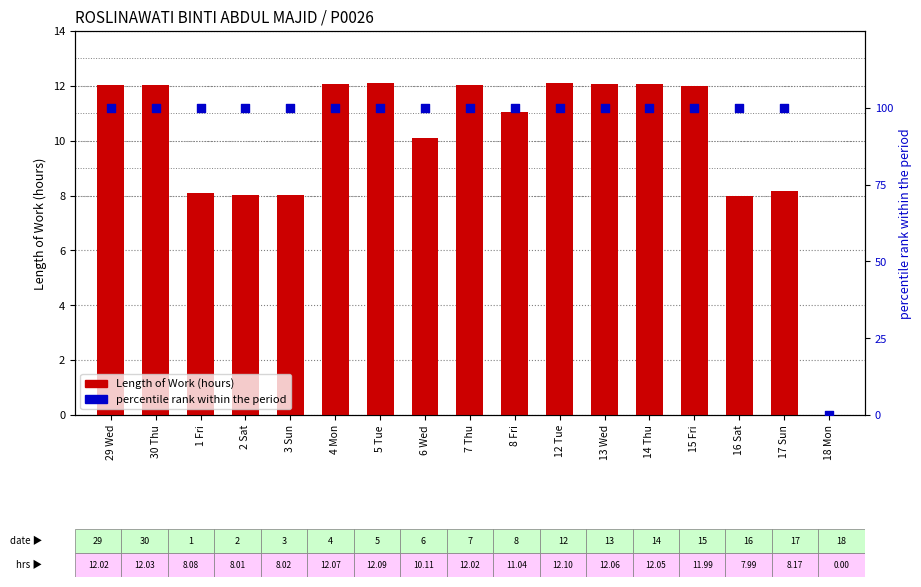

Which series has the largest total across all categories?

percentile rank within the period